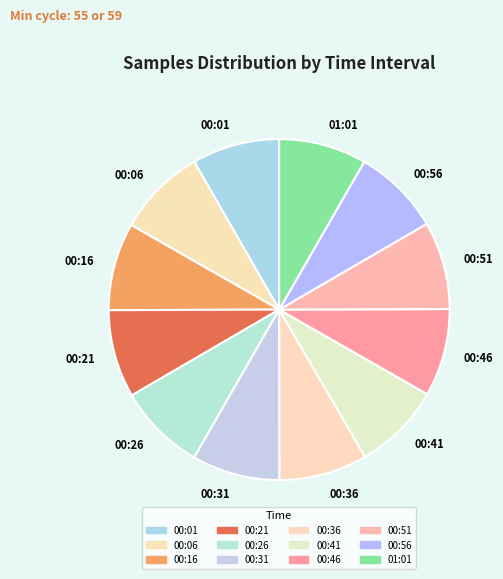

How many slices are in this pie chart?

12